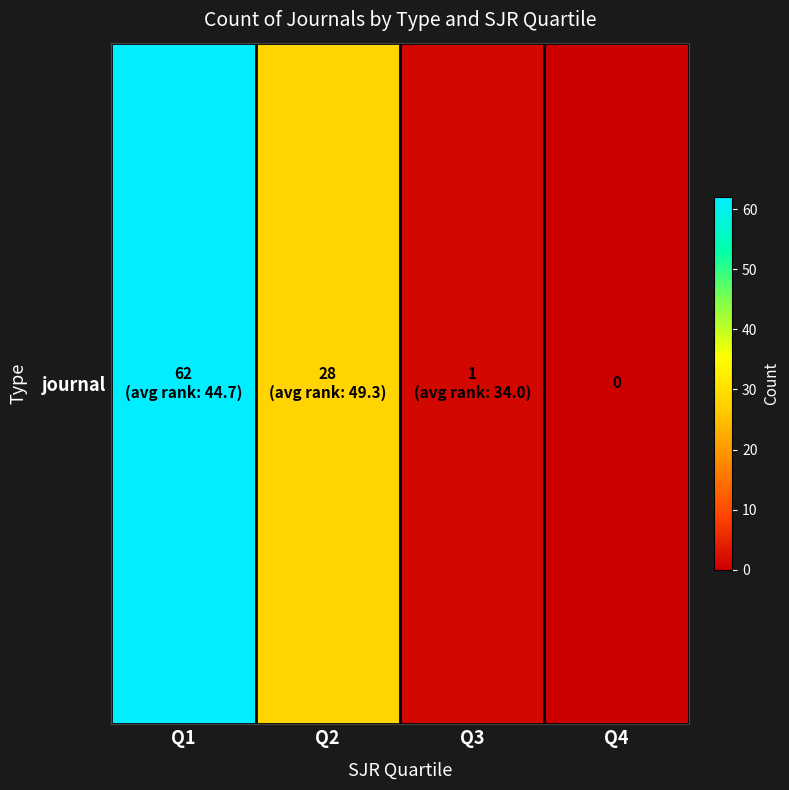

Reading right to left, list all the values displayed in this chart.

0	1	28	62